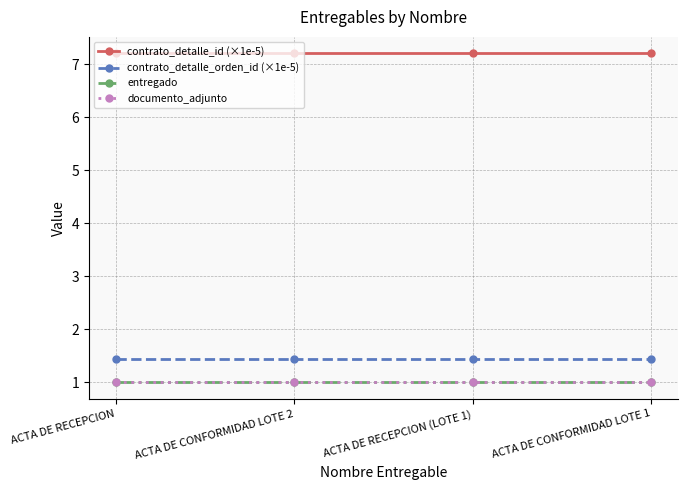

Is this an area chart (filled region under the line)?

No